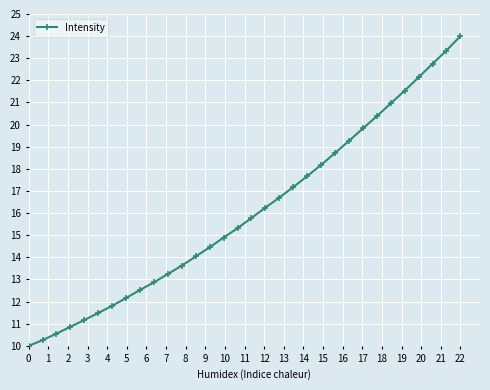

What is the difference between the second highest and minimum values?

13.4